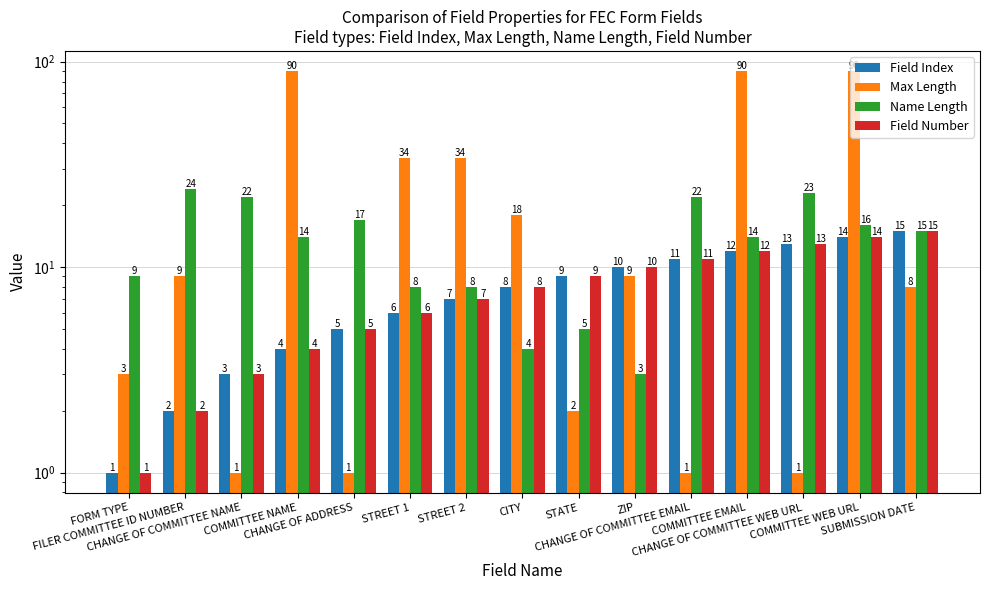

What is the sum of the Name Length values at SUBMISSION DATE and STREET 2?

23